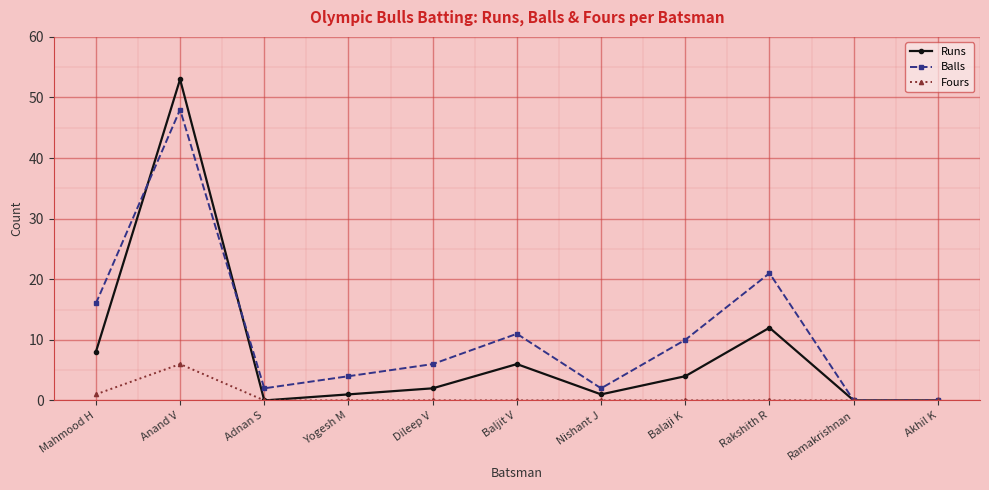

At which category is the sum across all series the highest?

Anand V